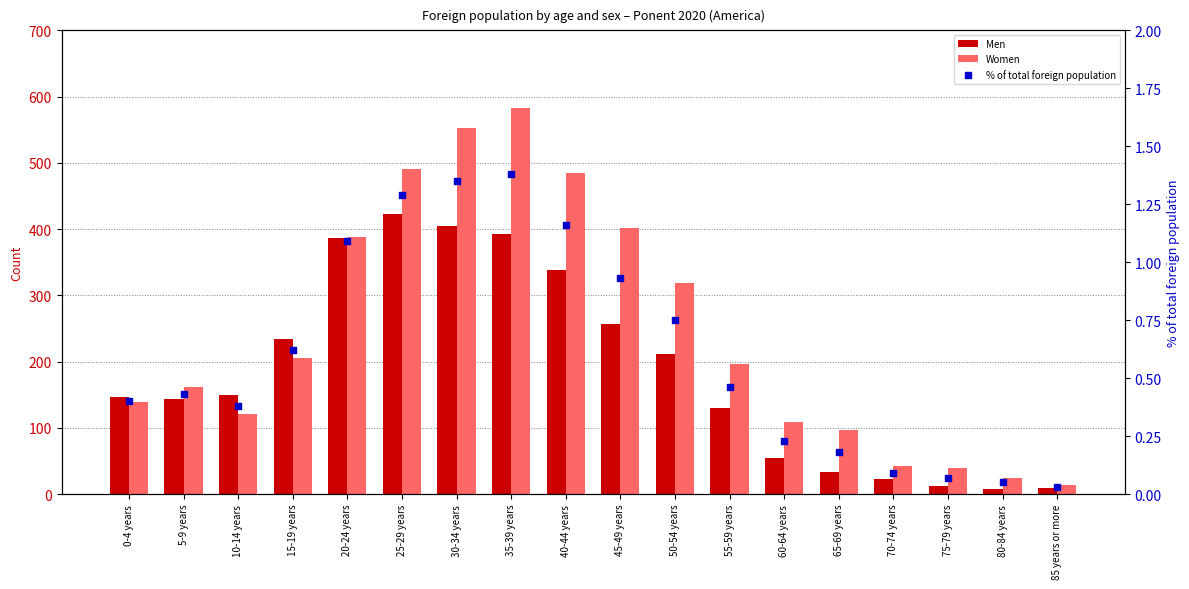

Is the value of Men at 0-4 years greater than the value of Women at 35-39 years?

No